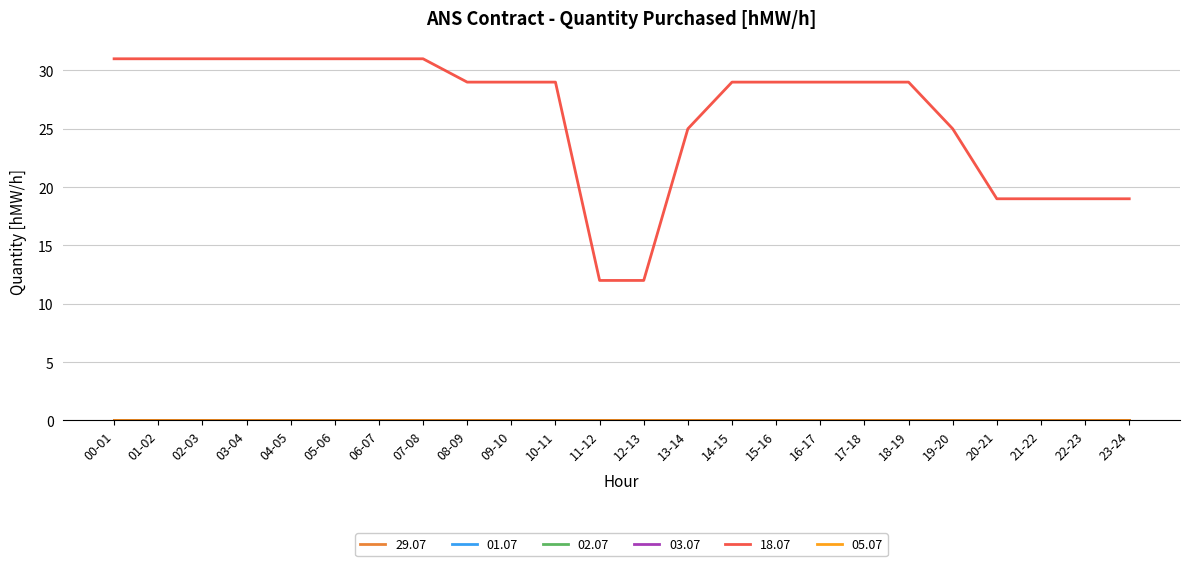

Is this an area chart (filled region under the line)?

No